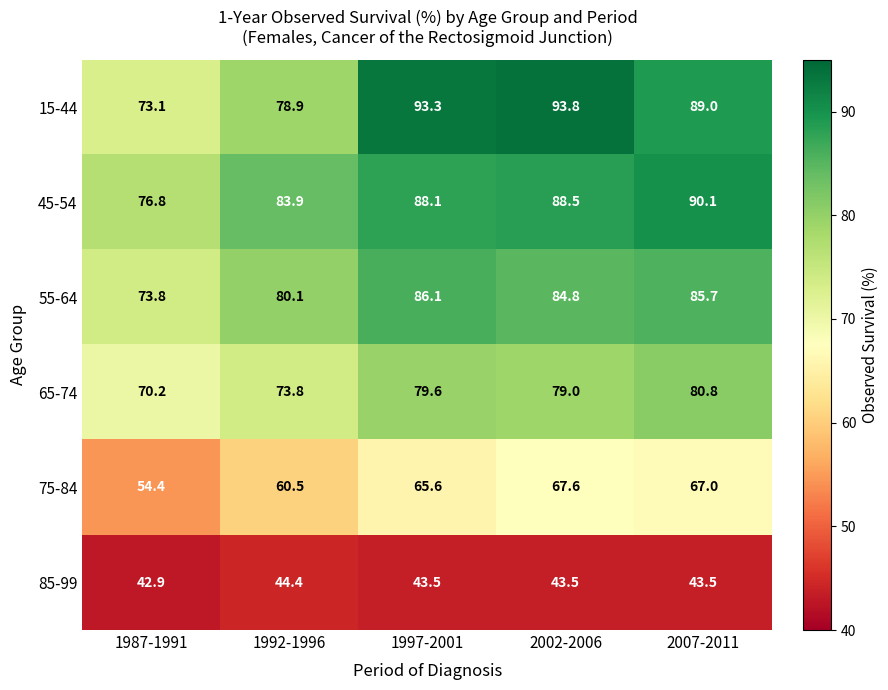

At 1997-2001, list the series in order from largest to smallest.

15-44, 45-54, 55-64, 65-74, 75-84, 85-99